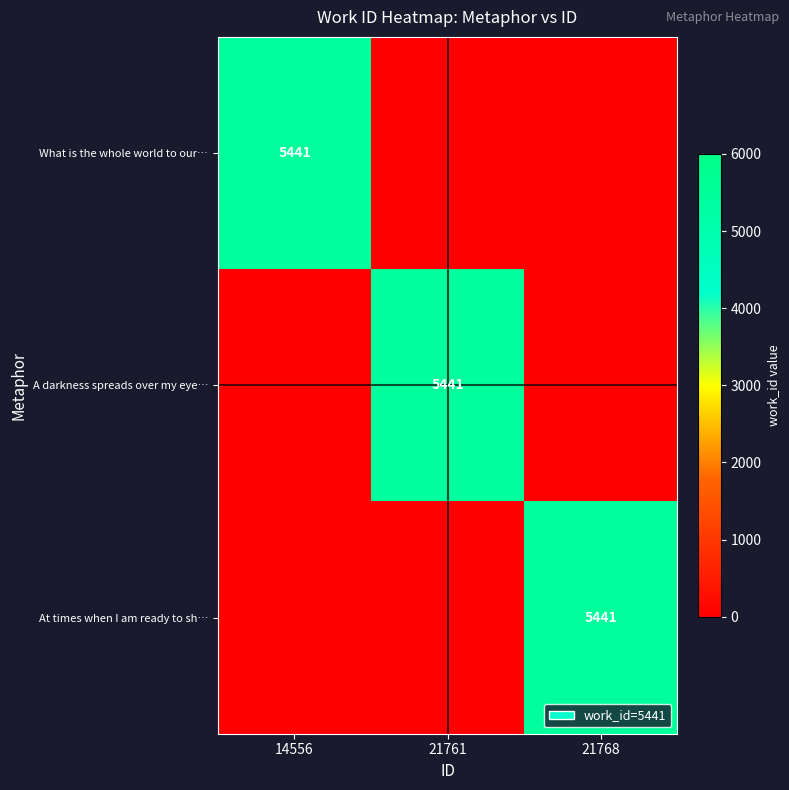

Is it true that A darkness spreads over my eye… equals 5441 at 21761?

True